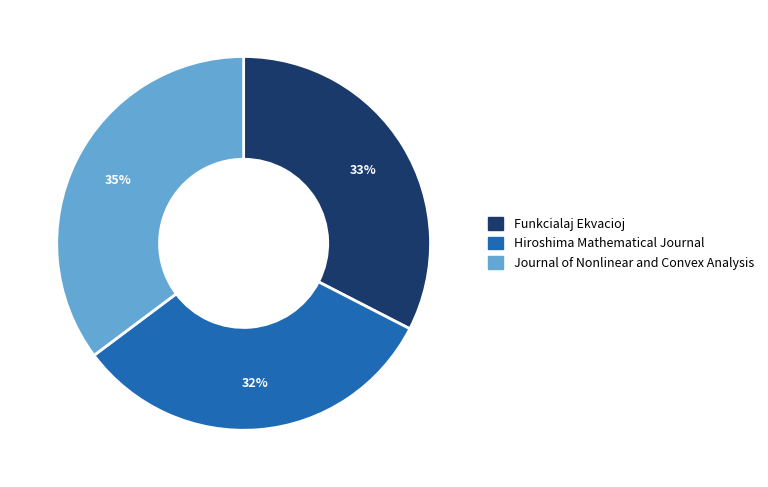

To the nearest percent, what is the difference between the largest and smallest slice percentages?

3%